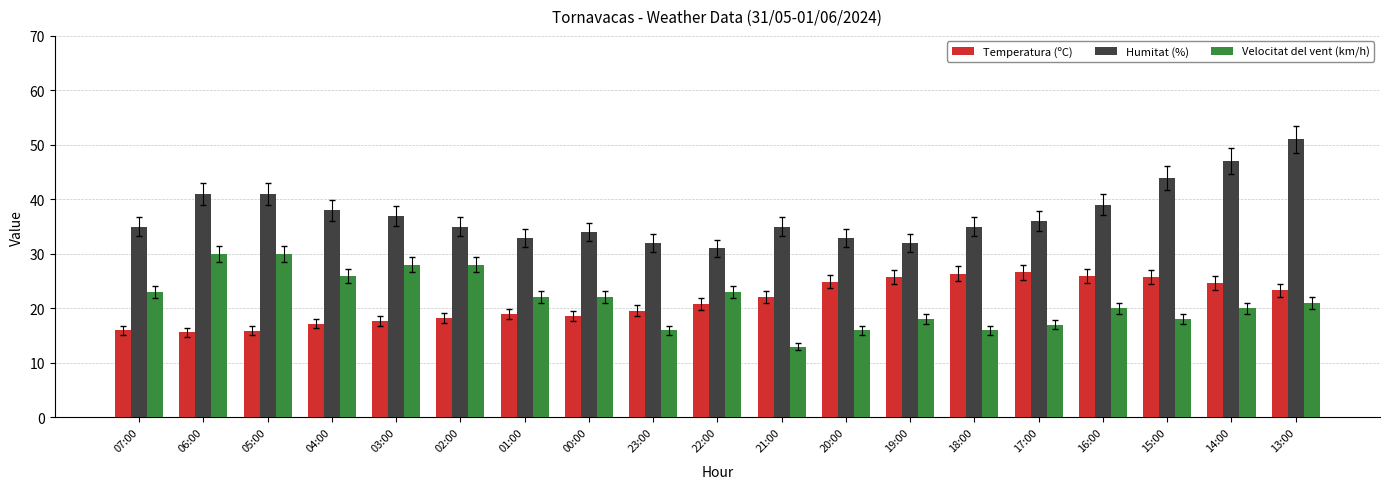

At which category is the sum across all series the highest?

13:00